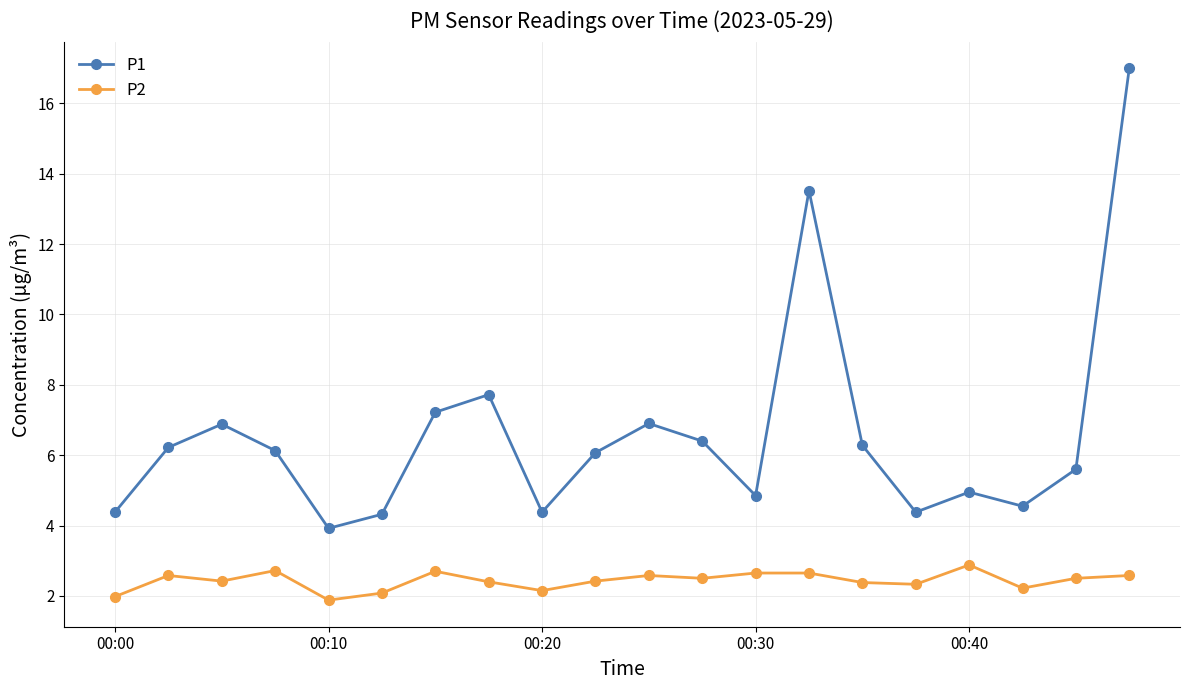

Rank the series by their average value, from lowest to highest.

P2, P1